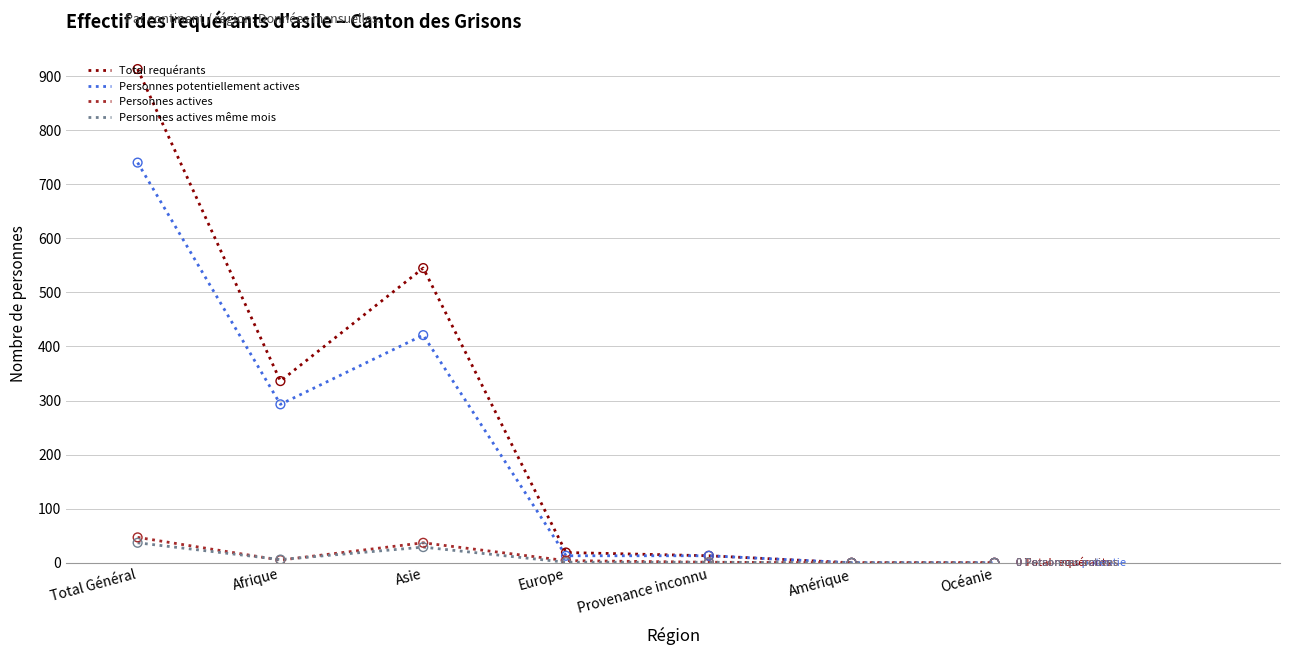

At how many categories does at least one series exceed 68?

3